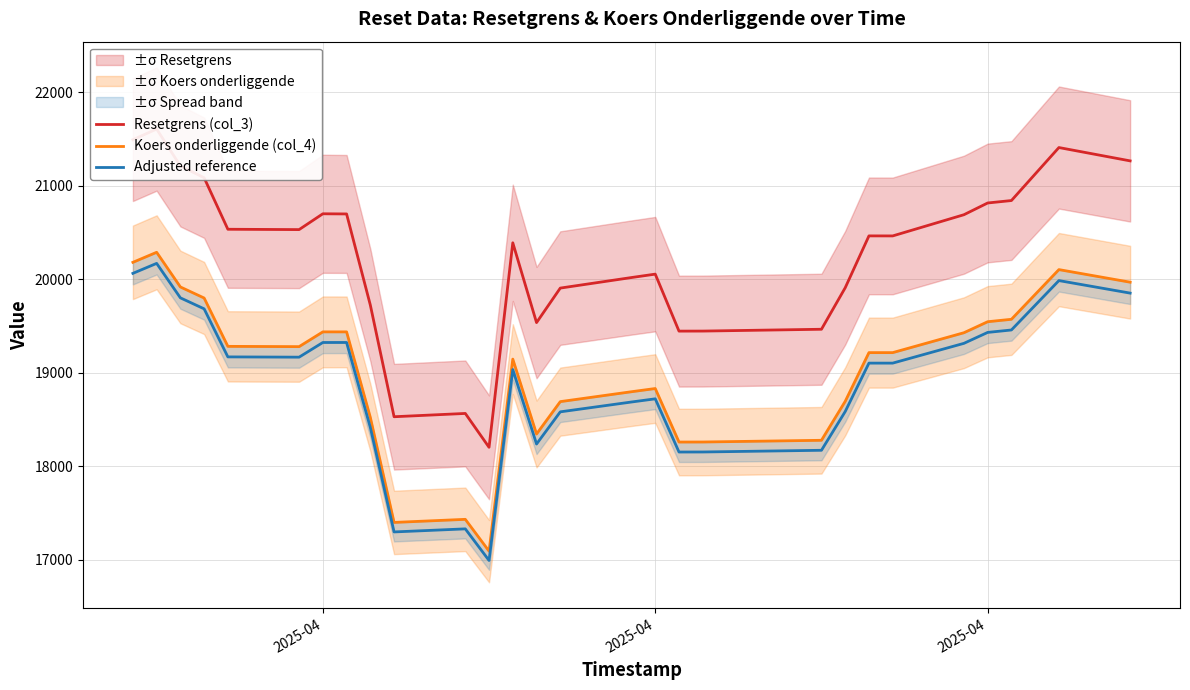

The value of Adjusted reference at 2025-04 is 32135.5. True or false?

False